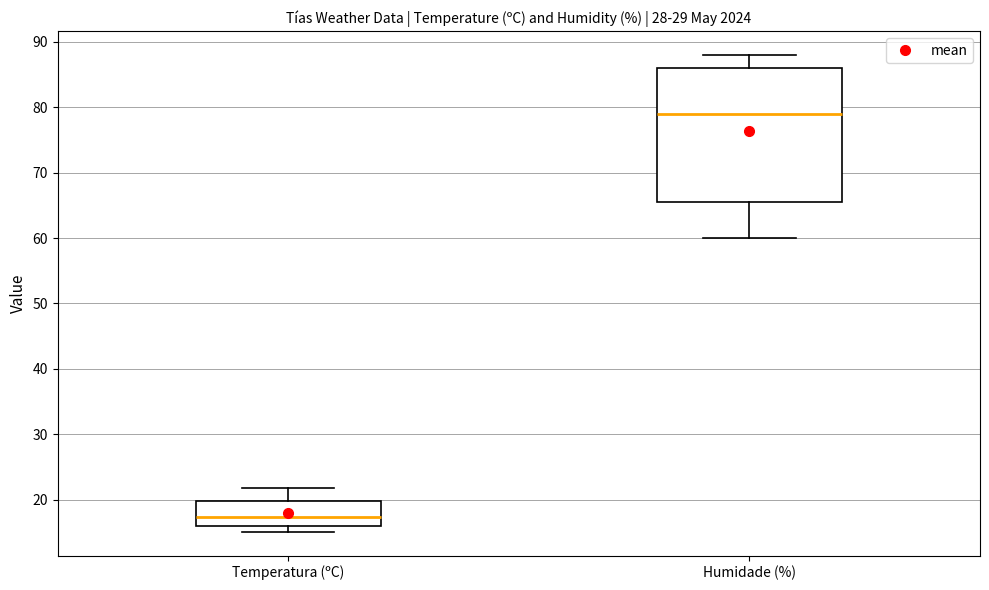

Reading left to right, transcribe this box plot: for each box, give where its median line is, the range the box spans, and where its two whiskers end, as read against the y-axis. The values are not printed on the chart, so give them approximately, as read against the axis.

Temperatura (ºC): median 17, box 16 to 20, whiskers 15 to 22
Humidade (%): median 79, box 66 to 86, whiskers 60 to 88